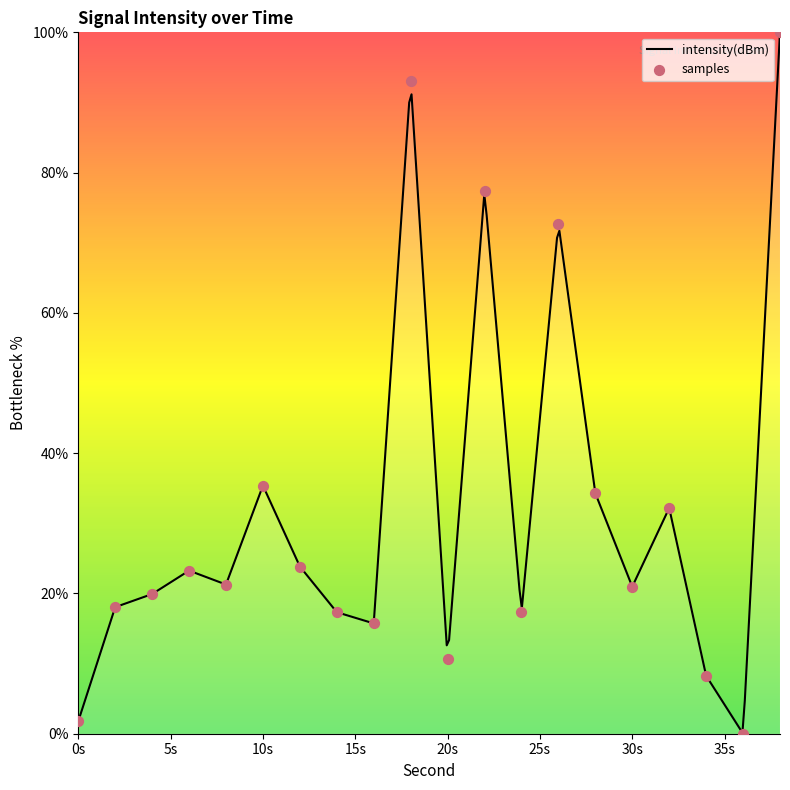

Which has a higher value, 26 or 4?

26